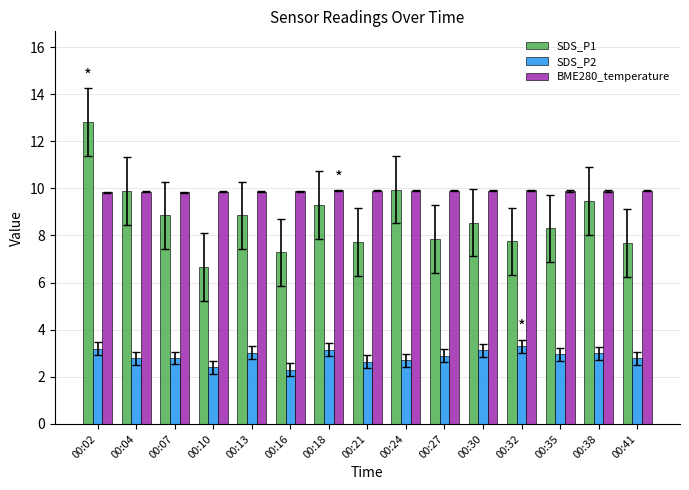

What is the average value of the BME280_temperature series?

9.9